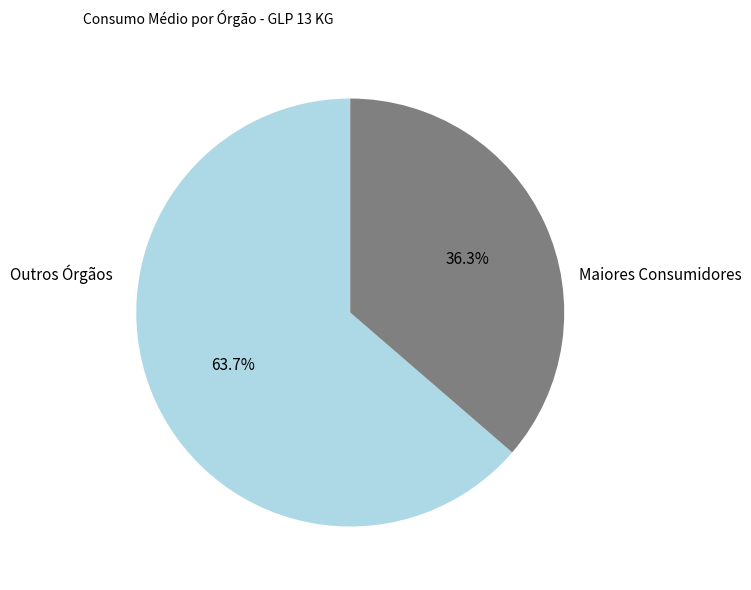

Is there any slice that represents more than half of the pie?

Yes